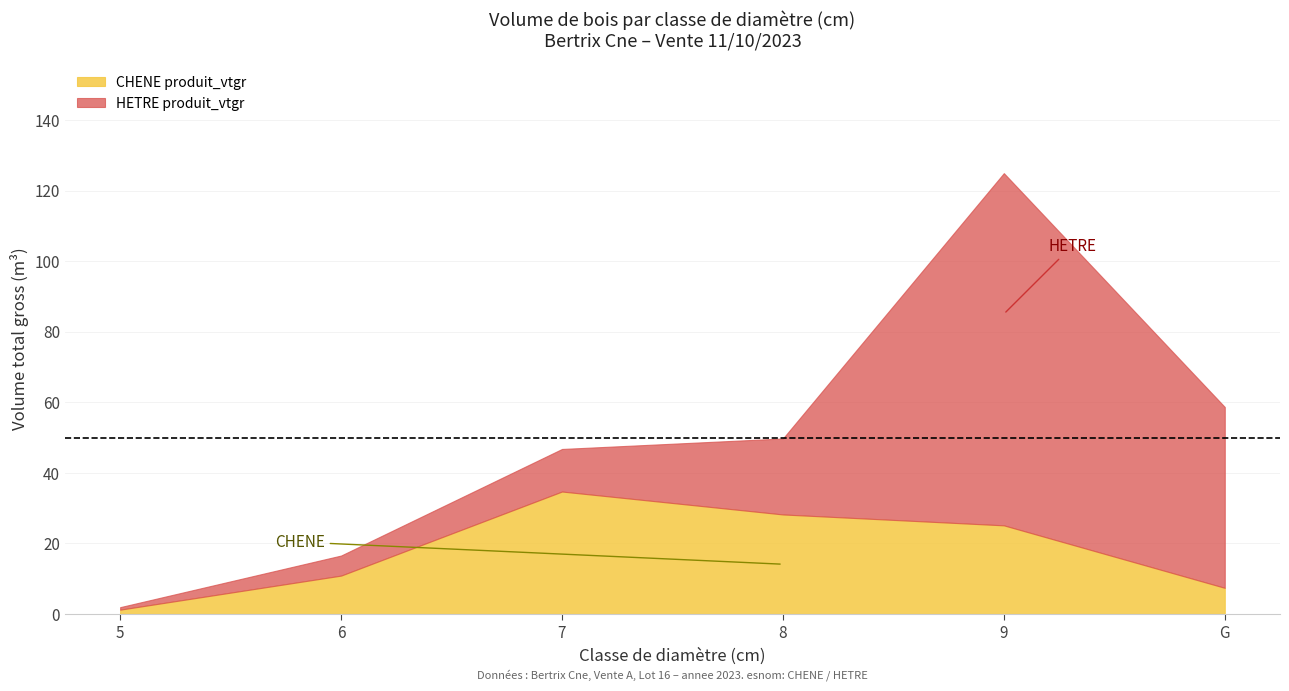

Rank the series by their maximum value, from highest to lowest.

HETRE produit_vtgr, CHENE produit_vtgr